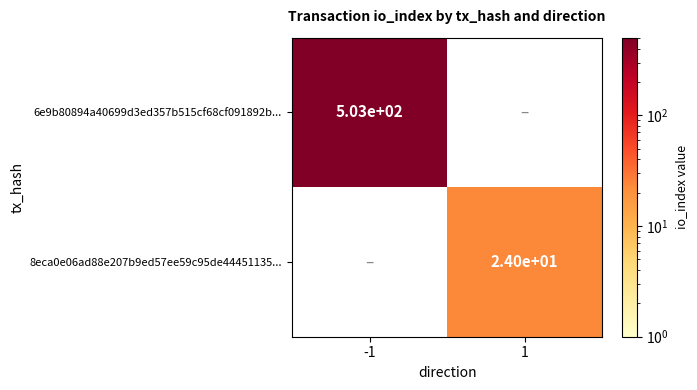

Is it true that 6e9b80894a40699d3ed357b515cf68cf091892b... equals 869 at -1?

False